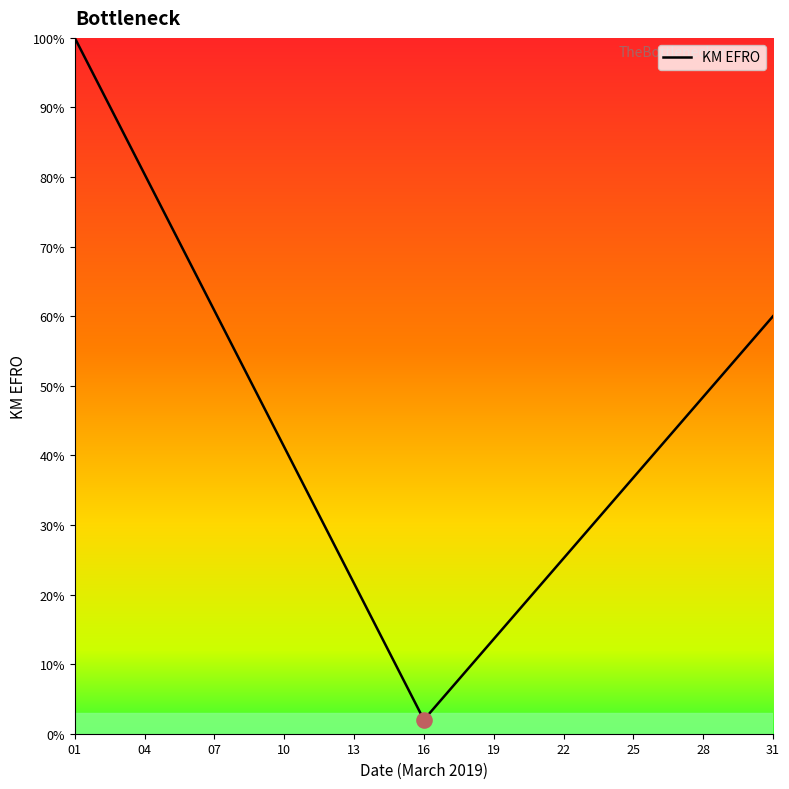

What is the maximum value shown in the chart?

100.0